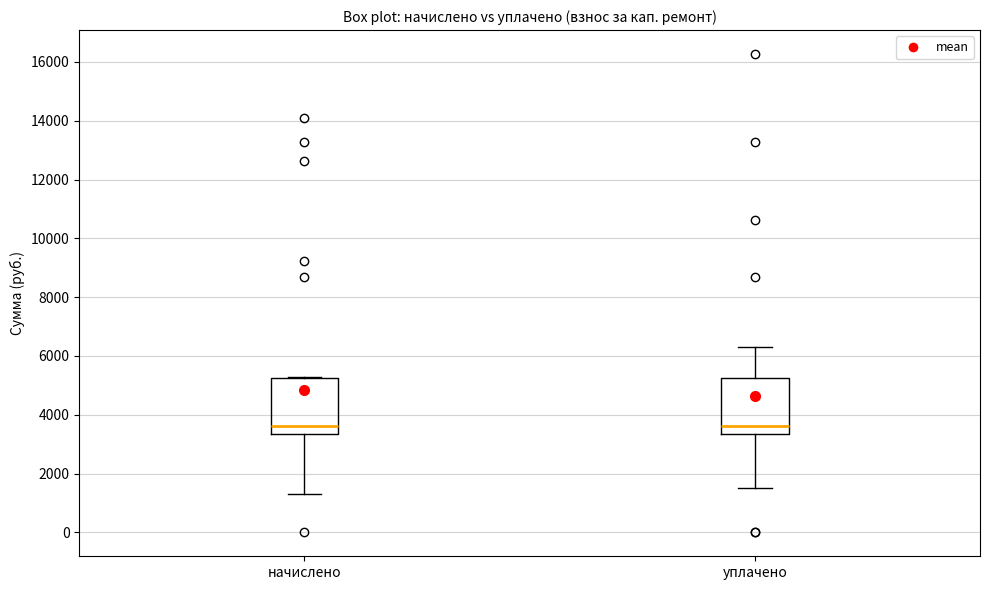

Reading left to right, transcribe this box plot: for each box, give where its median line is, the range the box spans, and where its two whiskers end, as read against the y-axis. The values are not printed on the chart, so give them approximately, as read against the axis.

начислено: median 3600, box 3400 to 5200, whiskers 1400 to 5200
уплачено: median 3600, box 3400 to 5200, whiskers 1600 to 6400